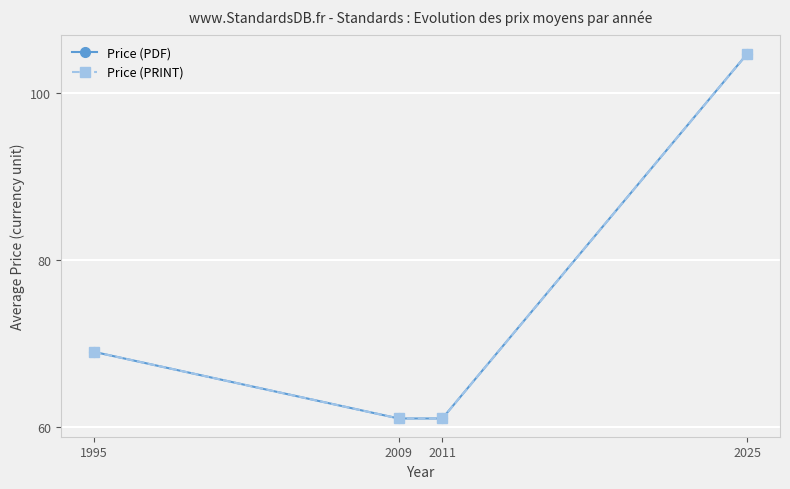

True or false: Price (PRINT) has a value of 69.0 at 1995.

True